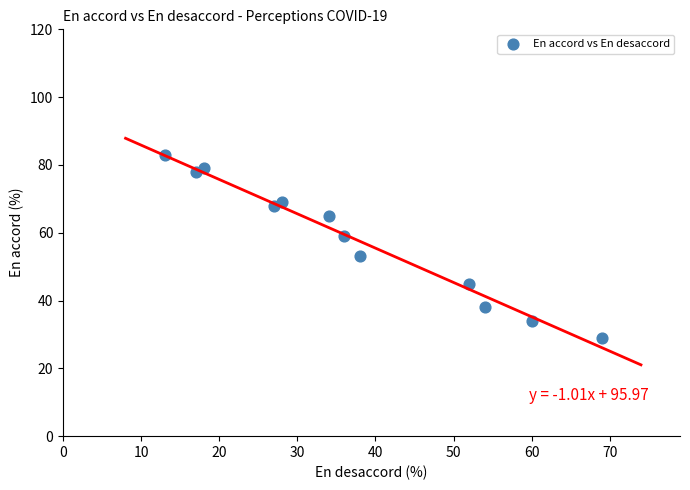

What is the average X value?

37